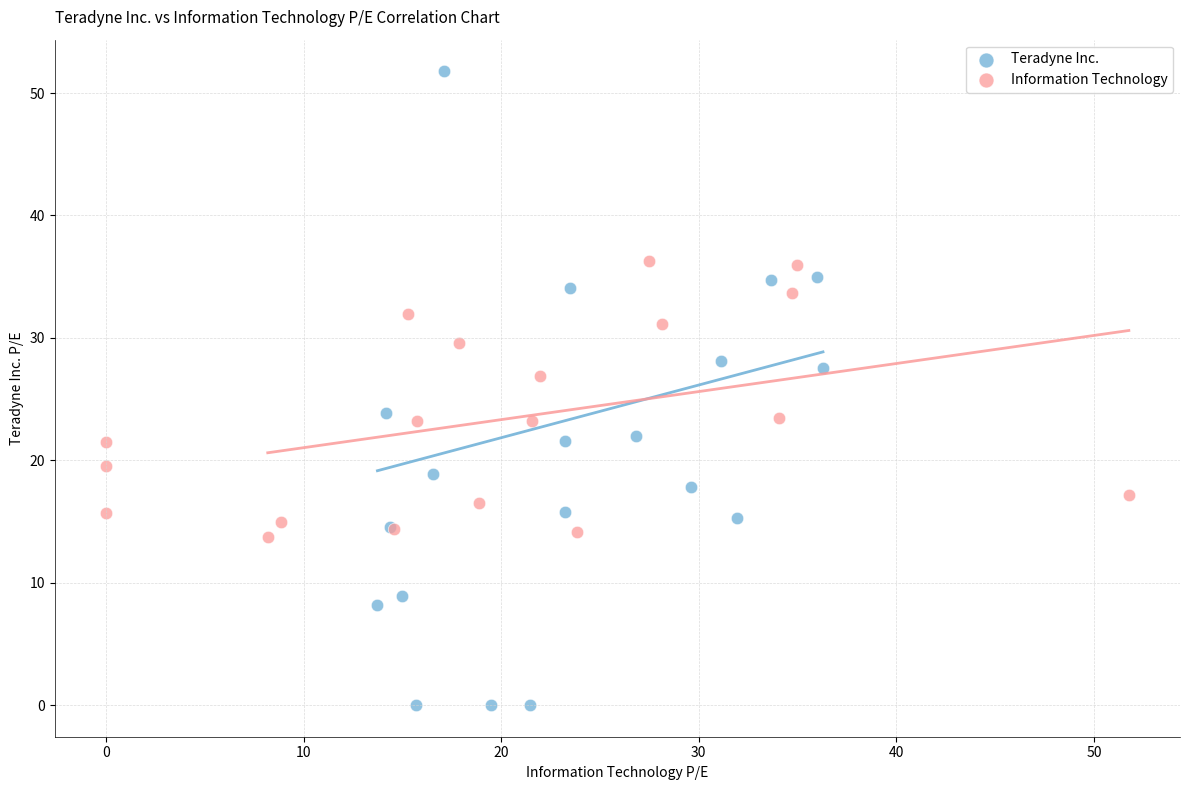

Which series contains the highest Y value?

Teradyne Inc.